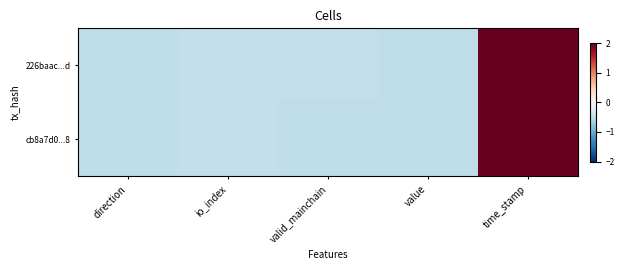

Rank the series at value from highest to lowest value.

226baac...d, cb8a7d0...8